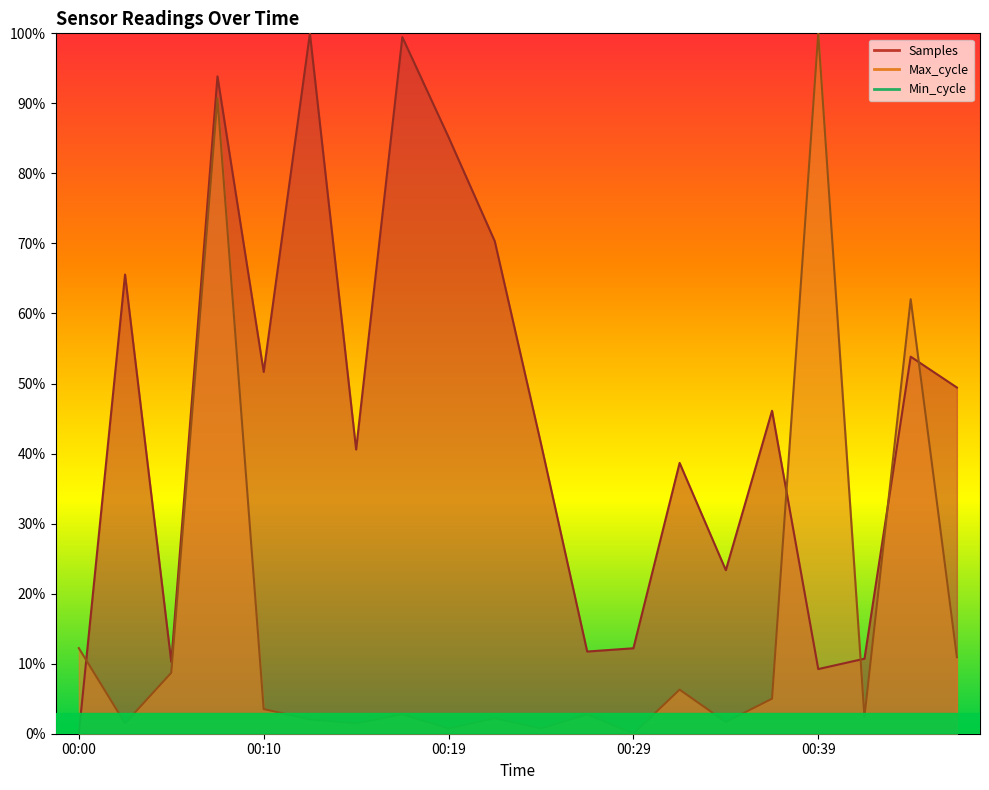

How many values in Max_cycle are above zero?

19